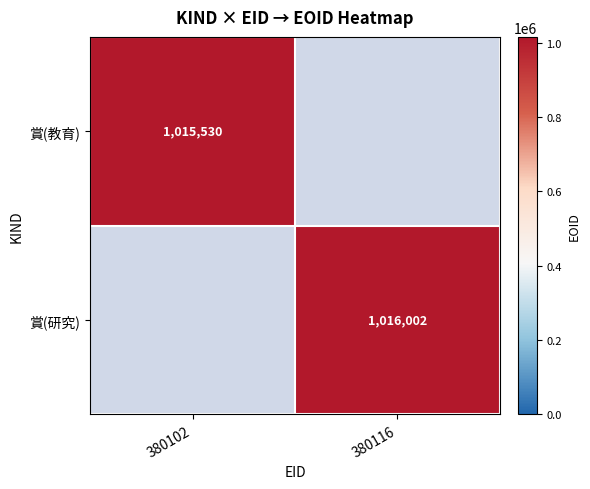

Is it true that 賞(研究) equals 529805 at 380116?

False